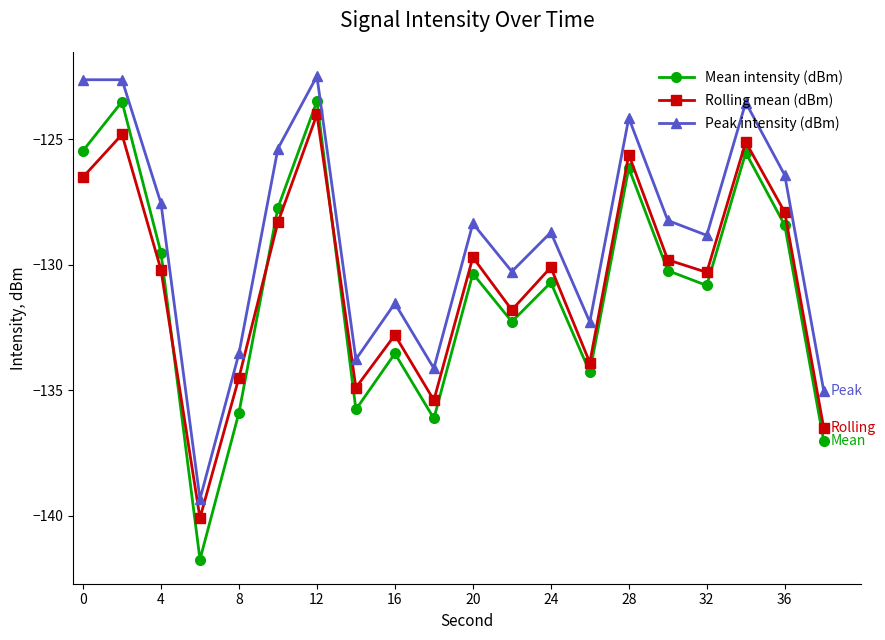

What is the maximum value shown in the chart?

-122.5